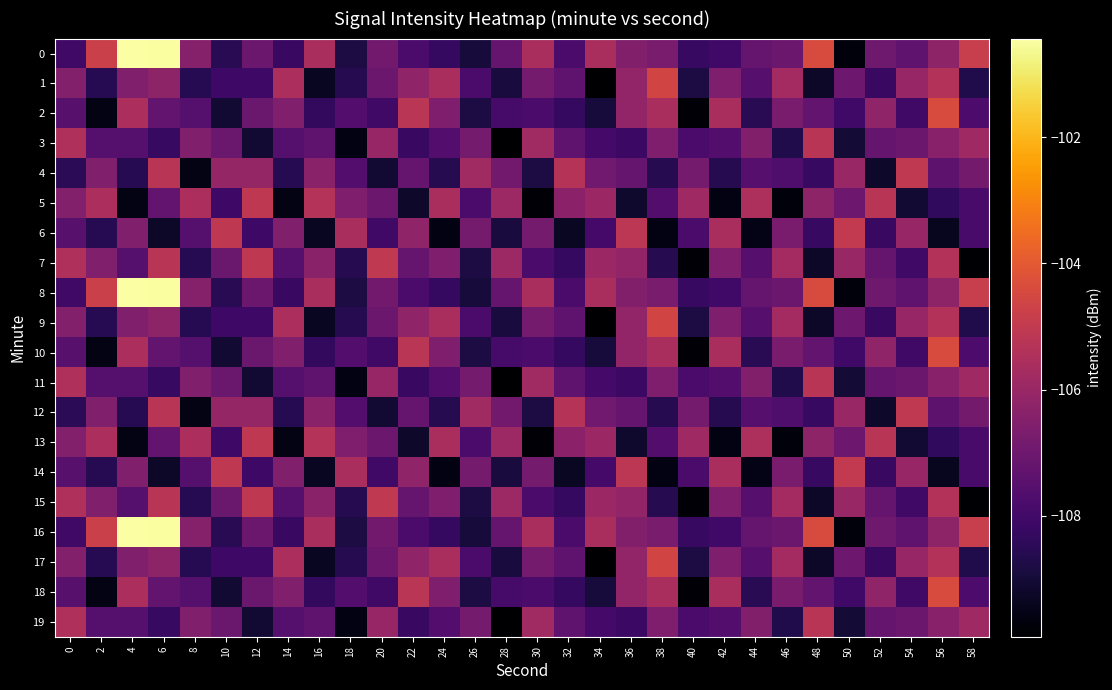

Count the number of categories in the chart.

30